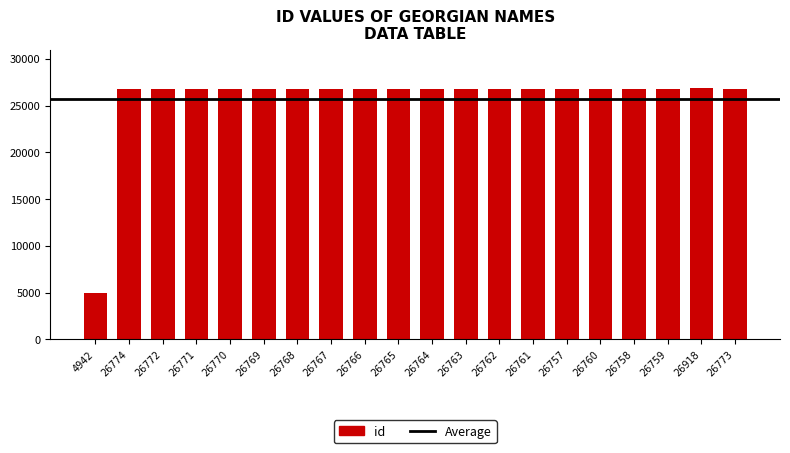

Approximately how many times larger is the value at 26769 compared to 26770?

1.0